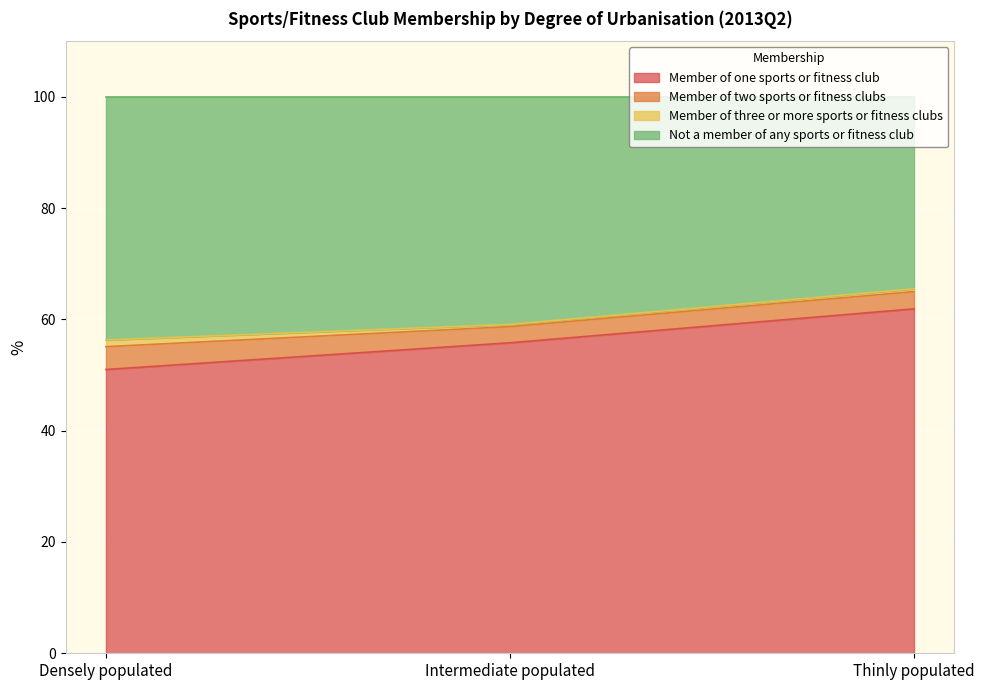

At which label does Member of one sports or fitness club reach its peak?

Thinly populated